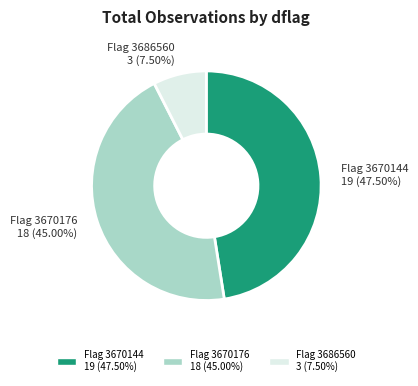

Which slice is the largest?

Flag 3670144 19 (47.50%)